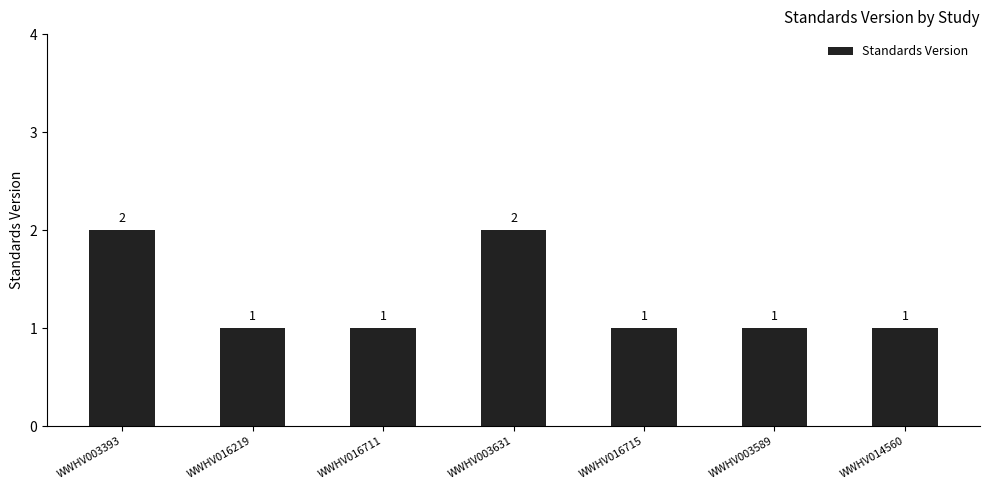

Which has a higher value, WWHV003589 or WWHV003393?

WWHV003393